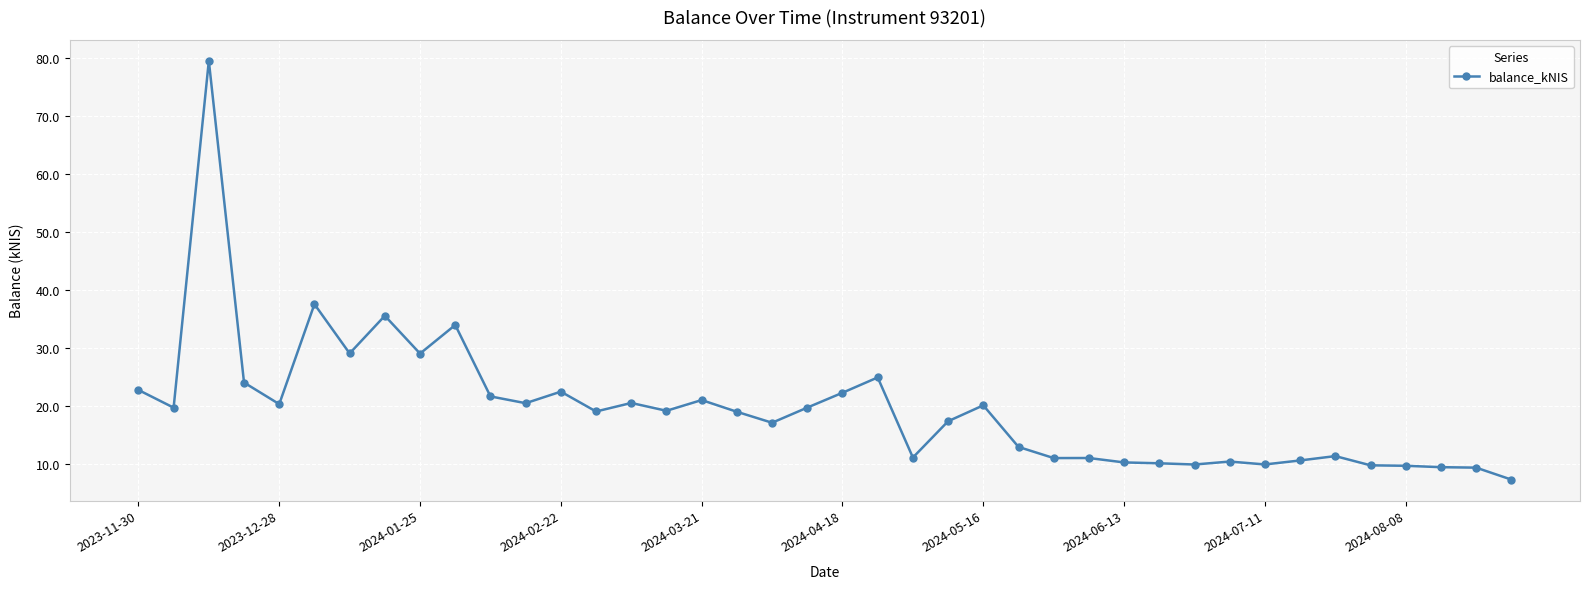

What is the smallest value displayed?

7.4